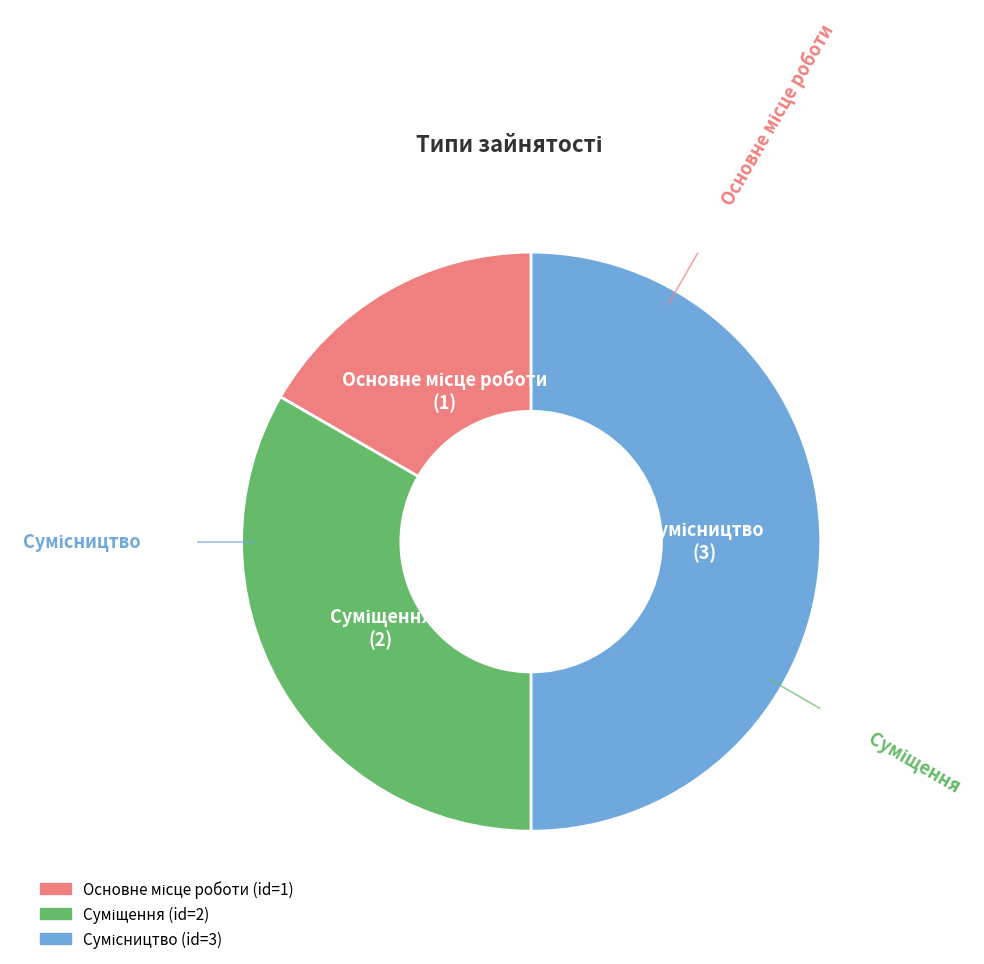

Between Основне місце роботи and Сумісництво, which is larger?

Сумісництво